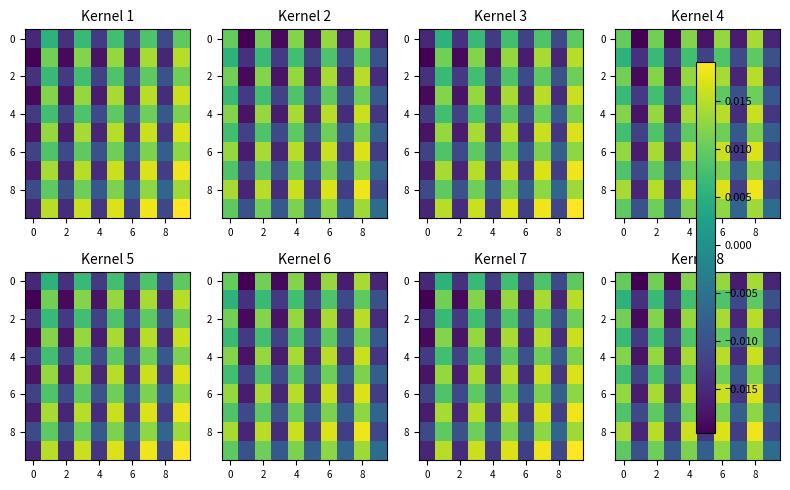

How many series are shown in this chart?

10